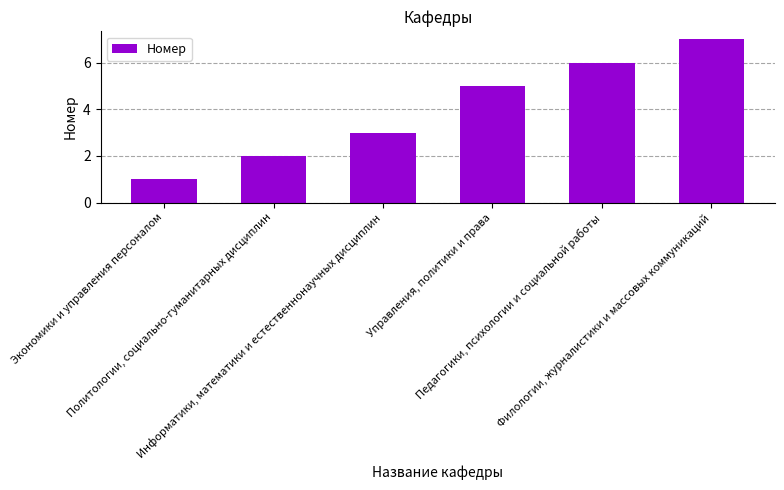

What is the difference between the values at Информатики, математики и естественнонаучных дисциплин and Управления, политики и права?

2